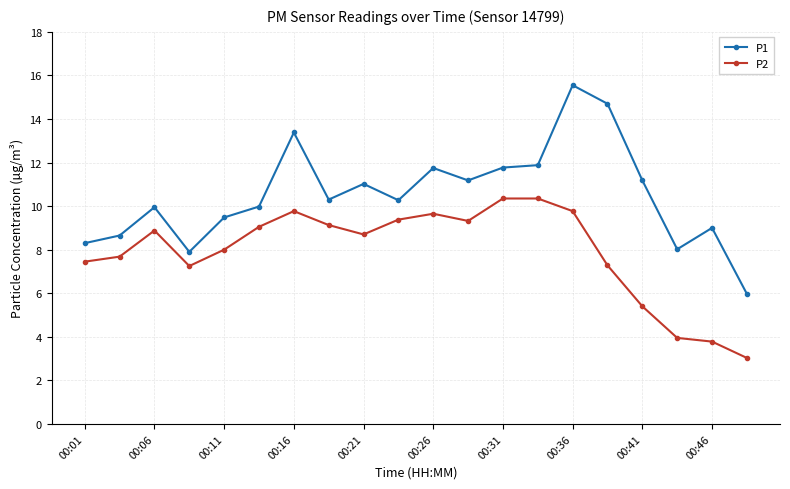

In P1, how many points are higher than both neighbors (excluding endpoints)?

6